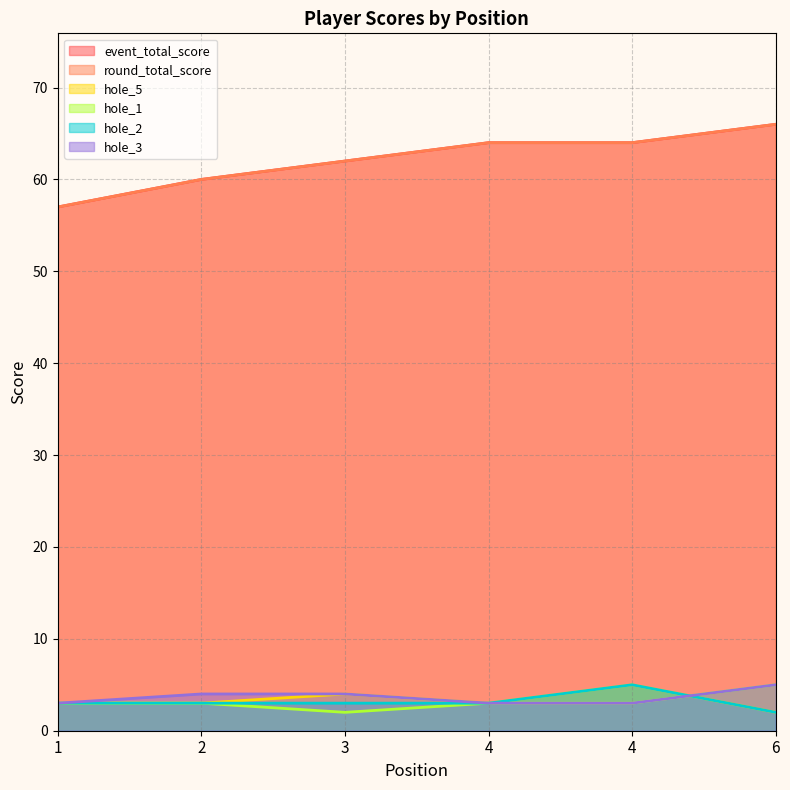

At which label does event_total_score reach its minimum?

1